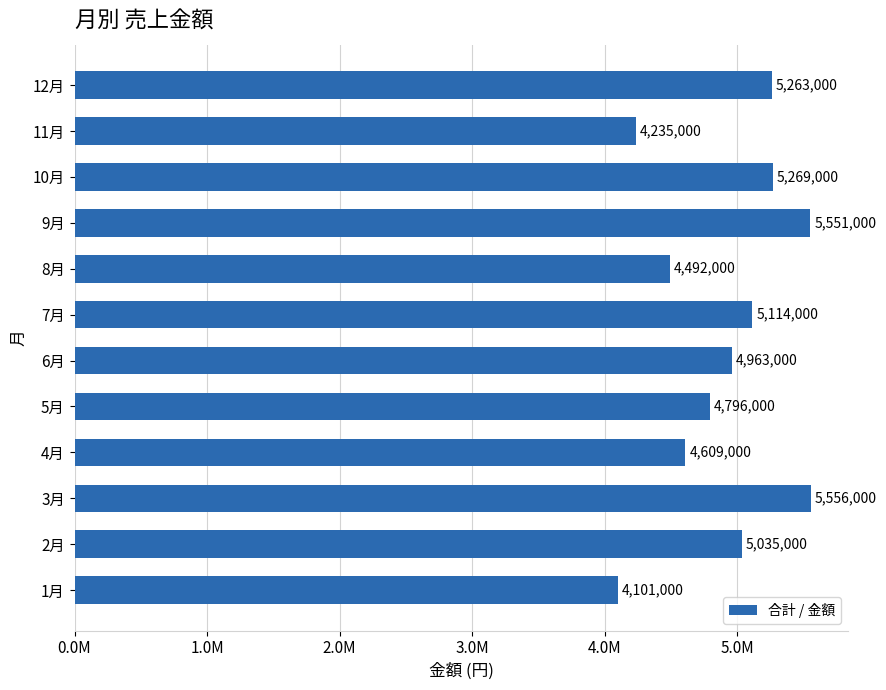

What is the smallest value displayed?

4101000